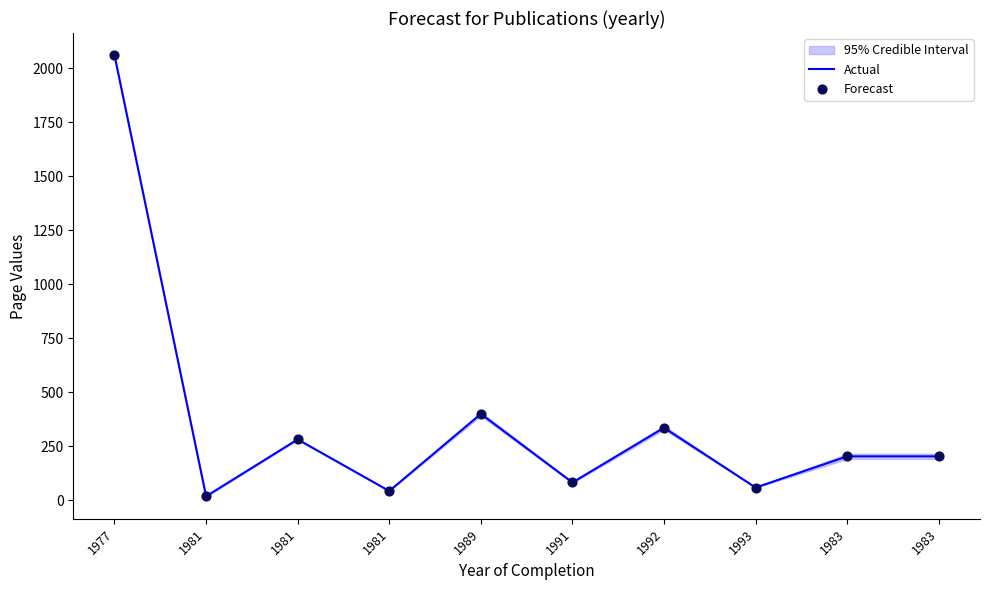

Which series reaches the minimum Y coordinate?

Actual